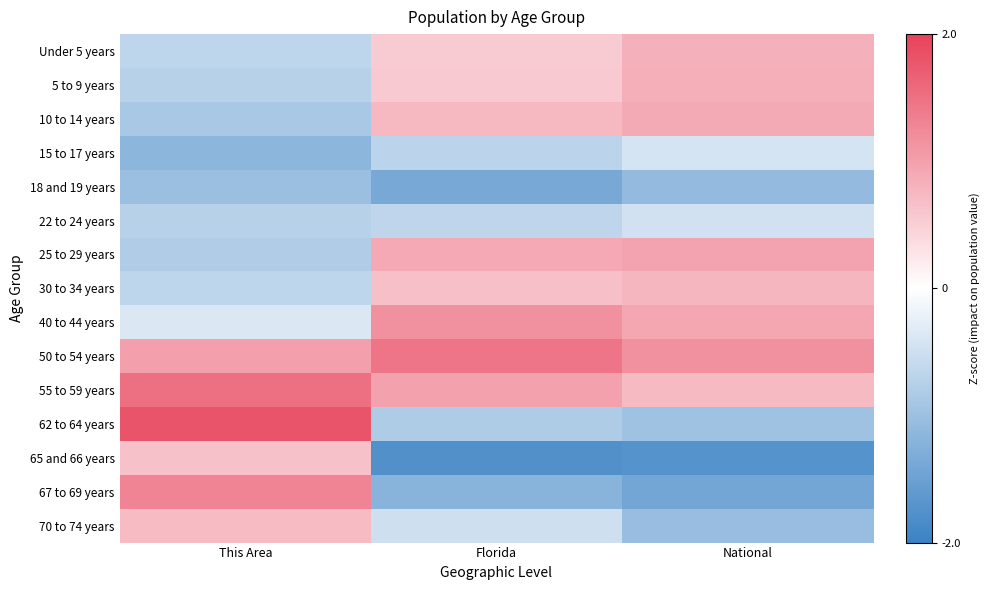

Rank the series at Florida from highest to lowest value.

50 to 54 years, 40 to 44 years, 55 to 59 years, 25 to 29 years, 10 to 14 years, 30 to 34 years, 5 to 9 years, Under 5 years, 70 to 74 years, 22 to 24 years, 15 to 17 years, 62 to 64 years, 67 to 69 years, 18 and 19 years, 65 and 66 years